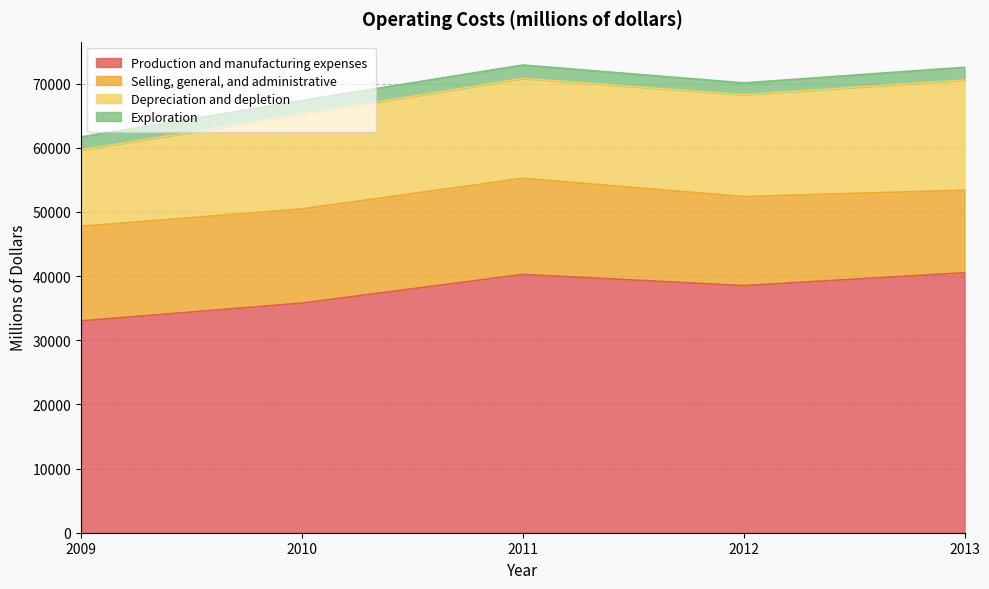

The Production and manufacturing expenses series shows 33027 at 2009. True or false?

True